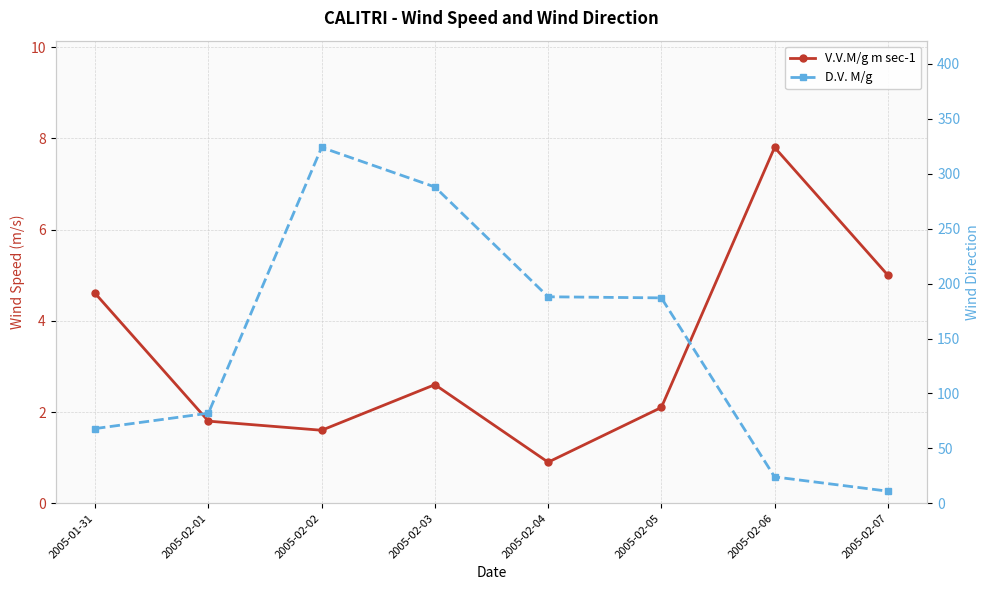

At how many categories does at least one series exceed 136?

4